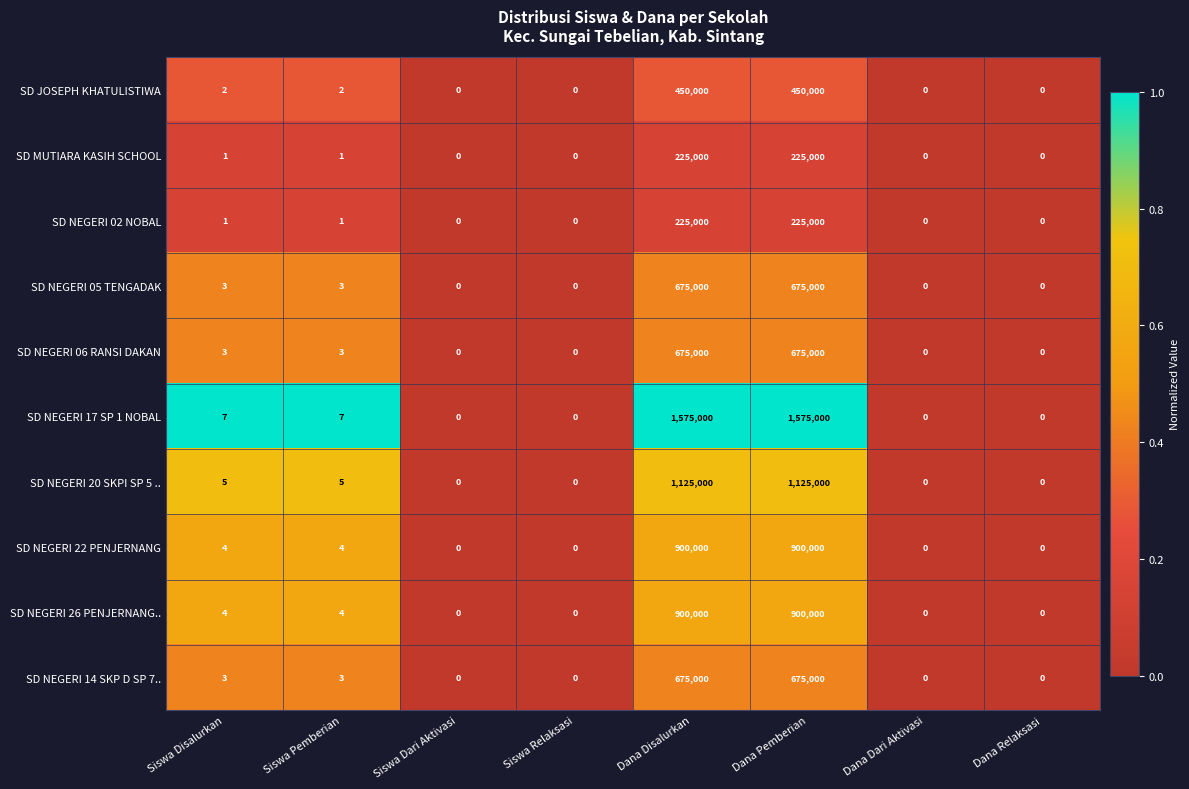

Is it true that SD NEGERI 02 NOBAL equals 0 at Dana Dari Aktivasi?

True